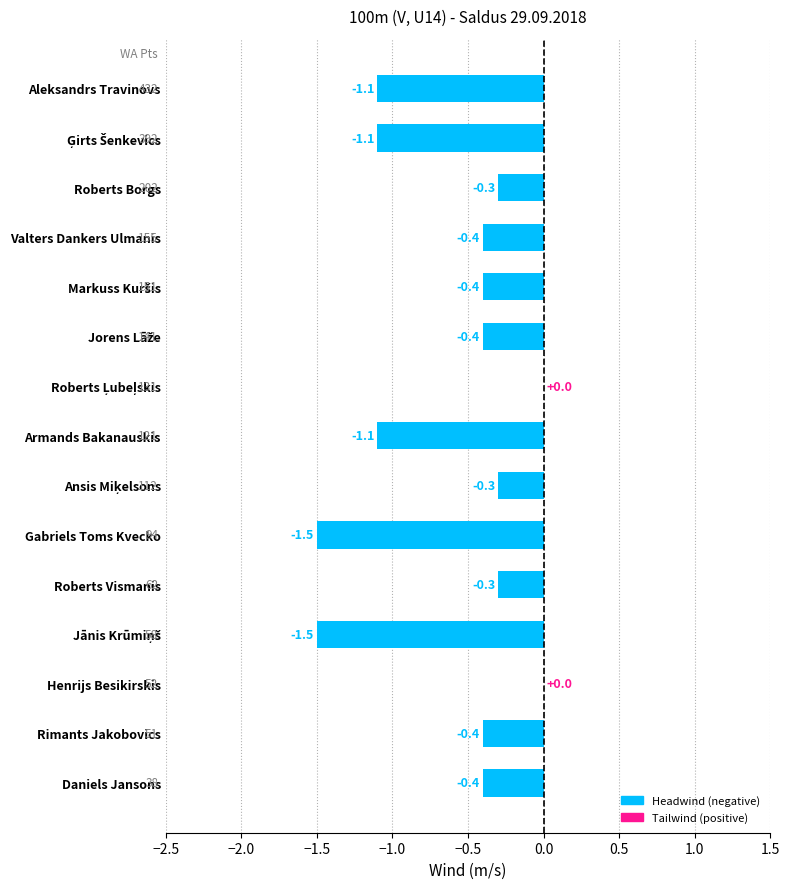

True or false: the data shows -0.2 at Daniels Jansons.

False